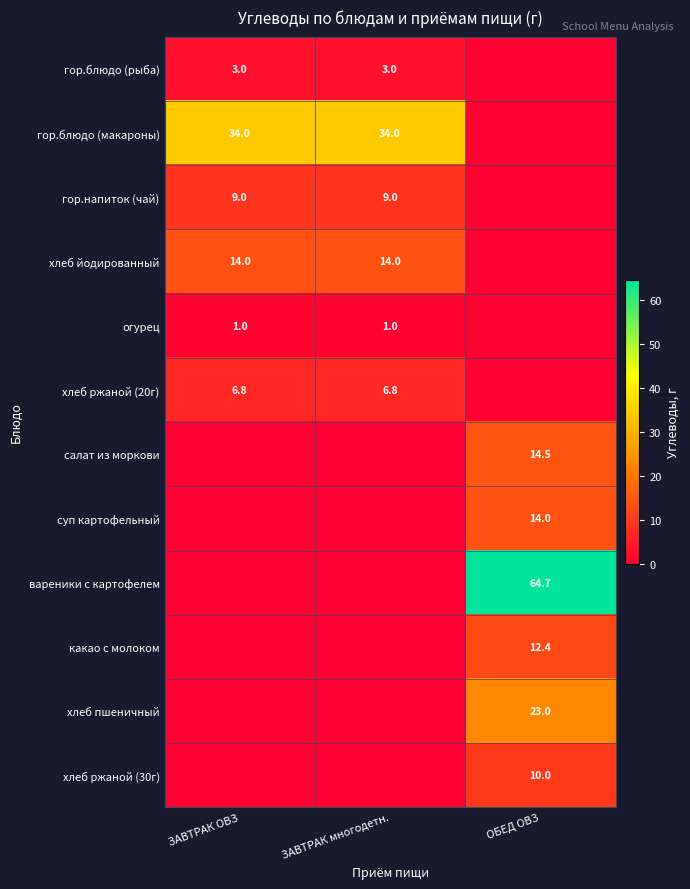

Is the value of хлеб йодированный at ЗАВТРАК ОВЗ greater than the value of гор.напиток (чай) at ЗАВТРАК ОВЗ?

Yes